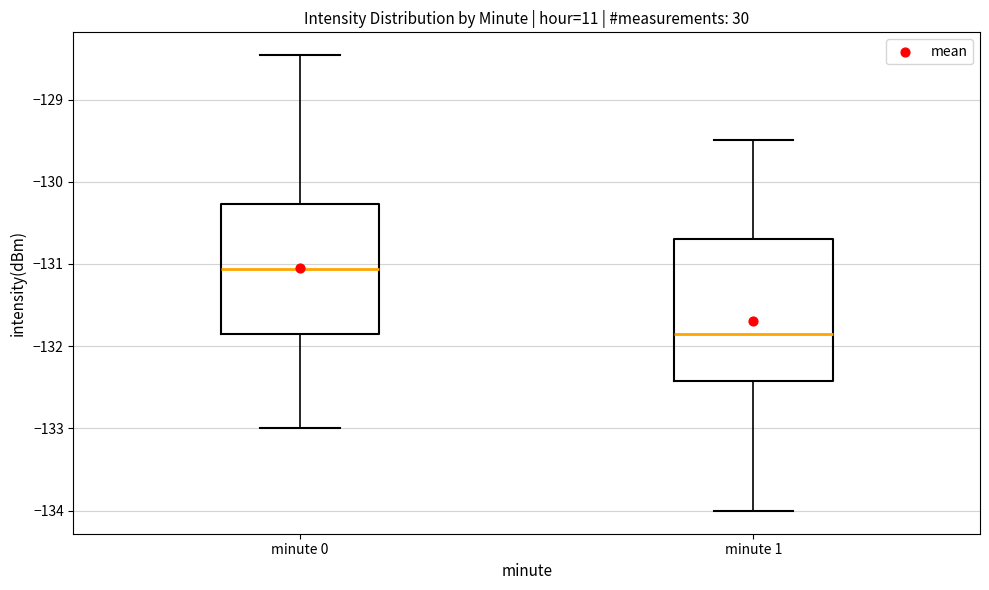

Which box has the lowest median line?

minute 1